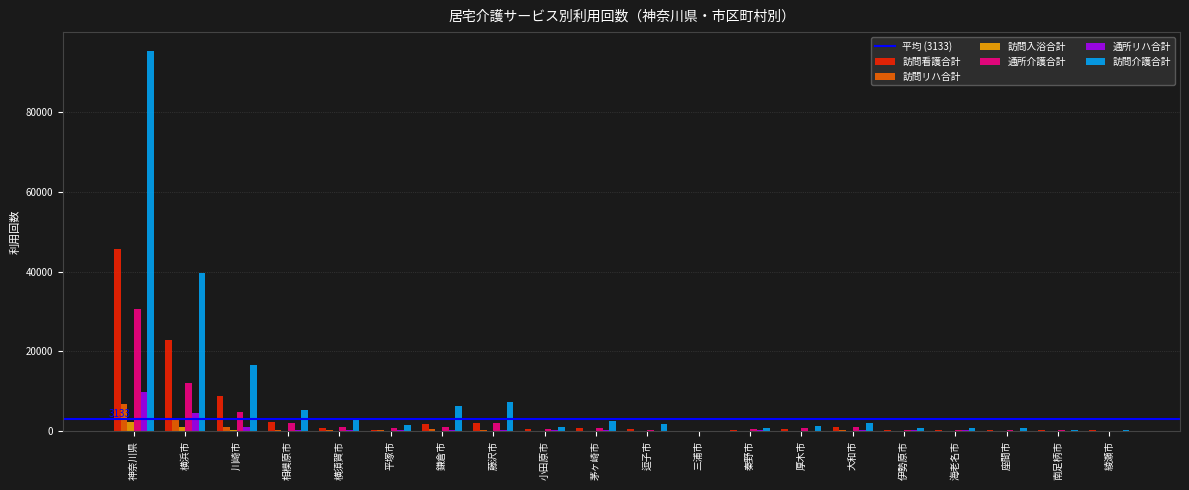

What is the sum of all 通所介護合計 values?

60123